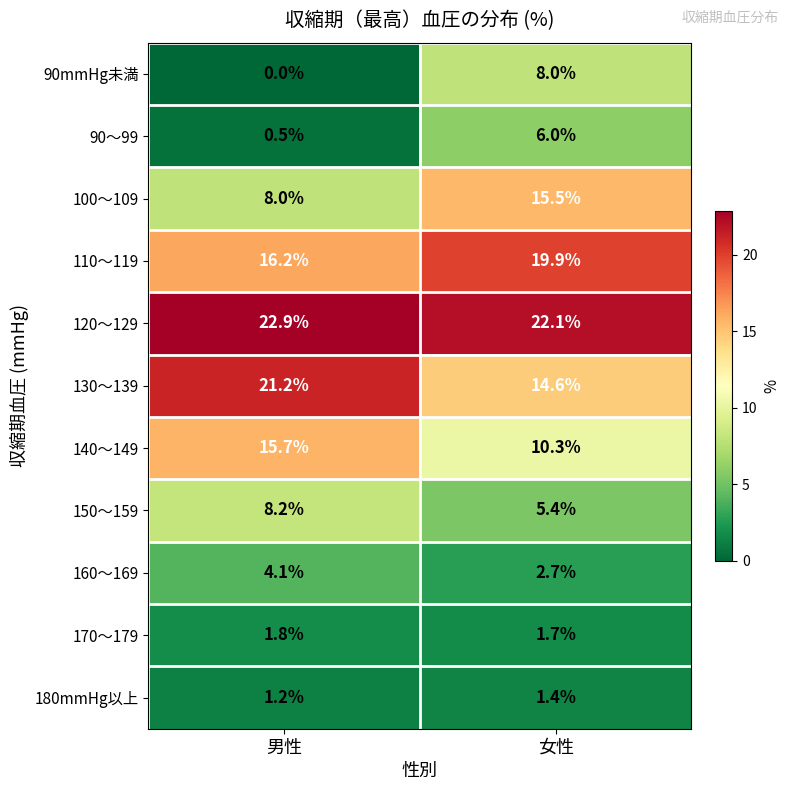

Which series has the largest total across all categories?

120～129